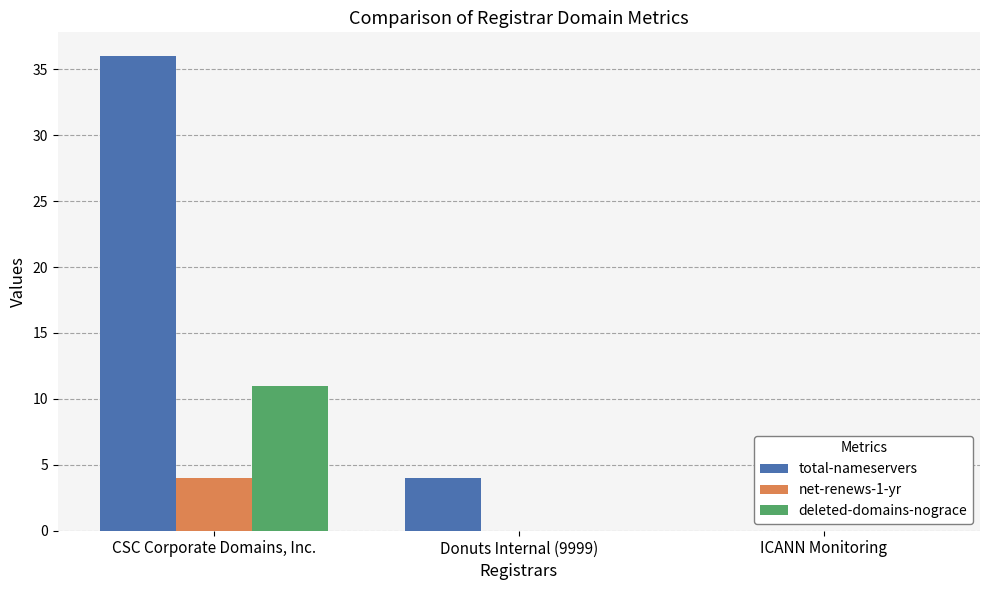

The net-renews-1-yr series shows 4 at CSC Corporate Domains, Inc.. True or false?

True